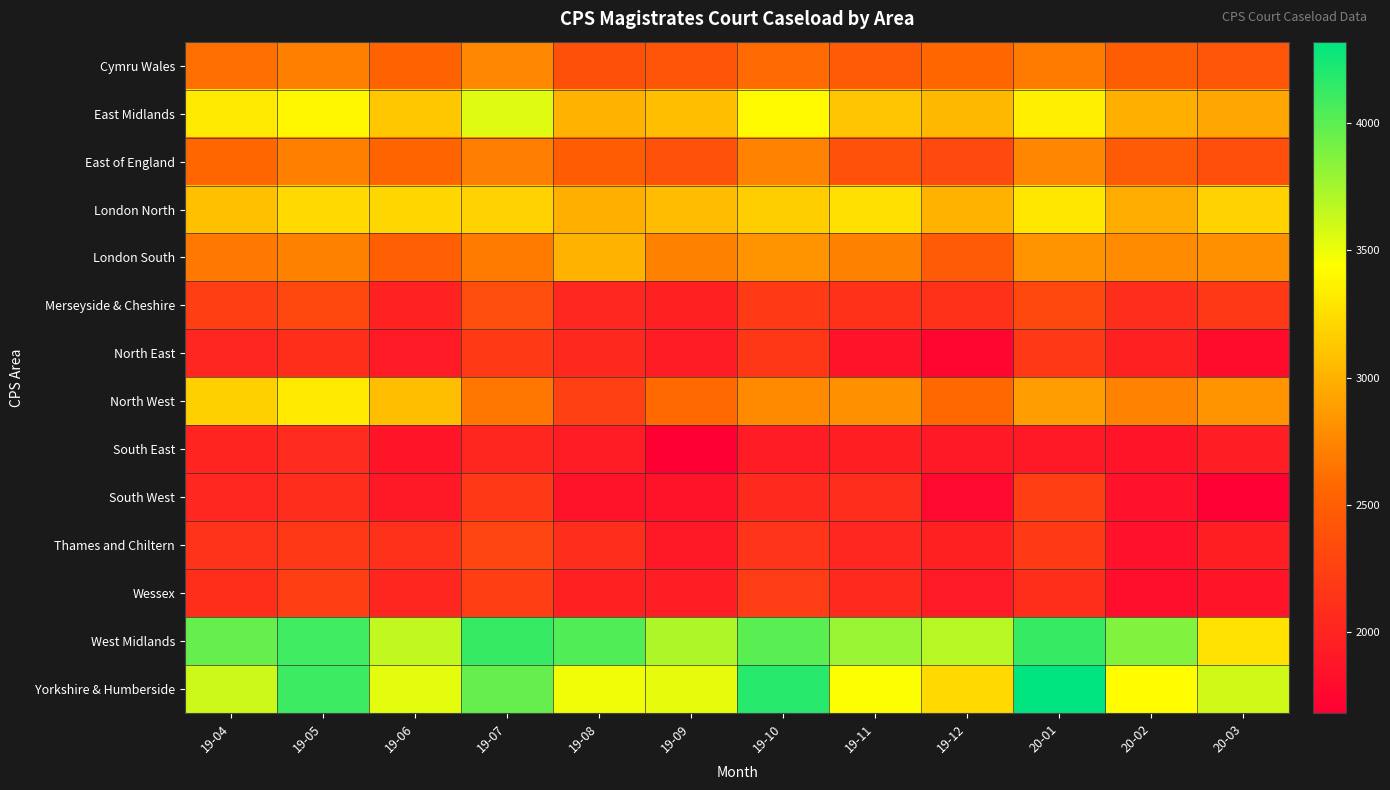

Rank the series by their maximum value, from highest to lowest.

Yorkshire & Humberside, West Midlands, East Midlands, North West, London North, London South, Cymru Wales, East of England, Merseyside & Cheshire, Thames and Chiltern, Wessex, South West, North East, South East